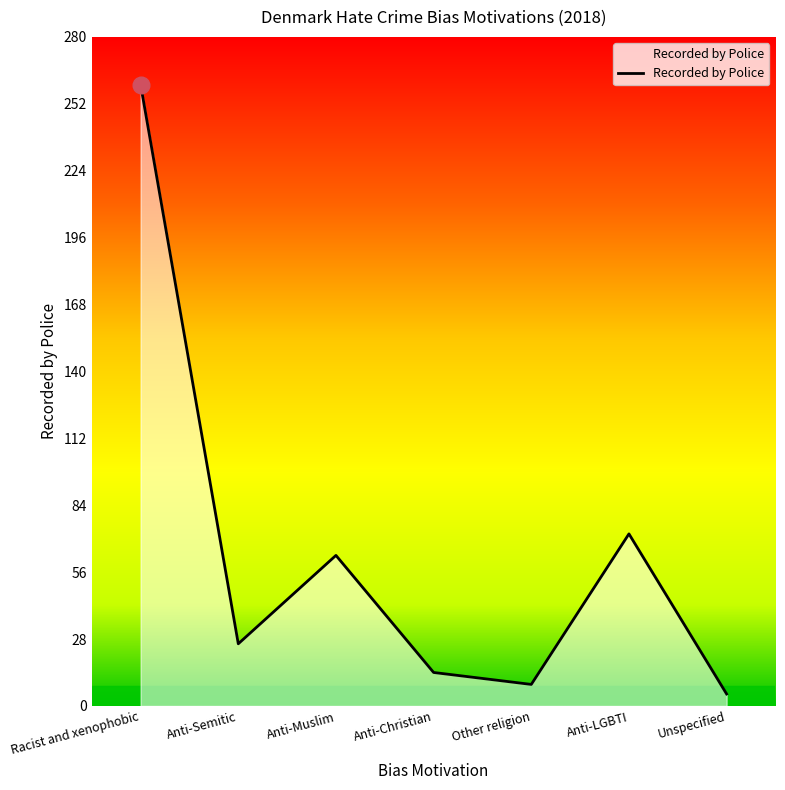

True or false: the data has more than 1 interior local peaks.

True